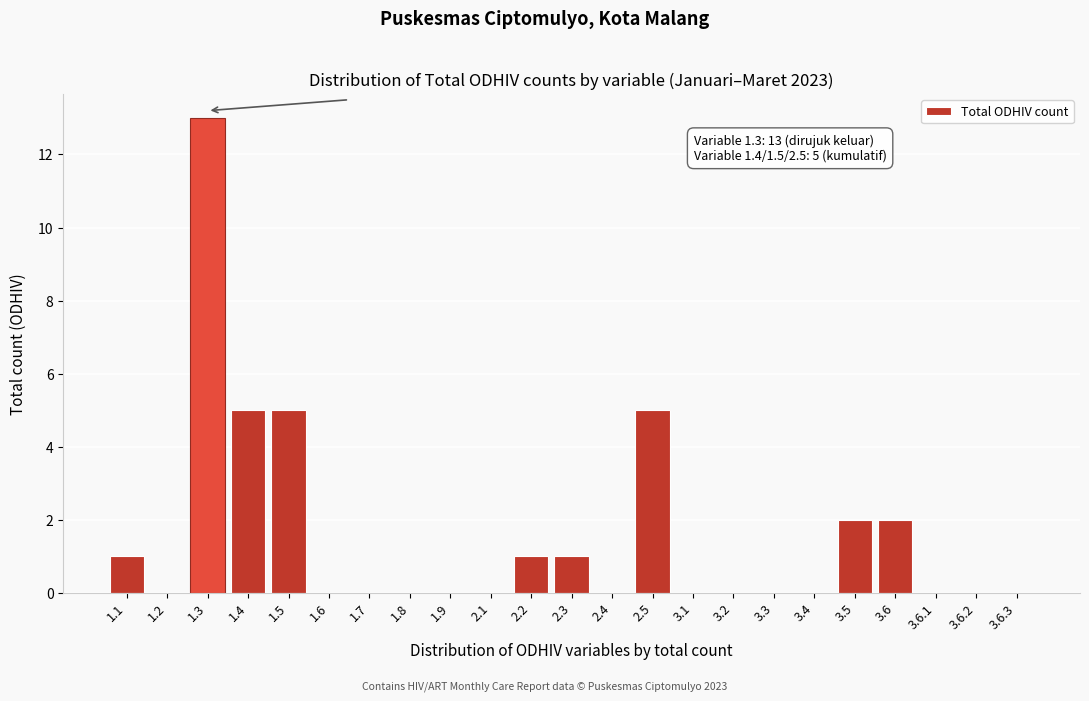

Reading left to right, what are all the values shown in this chart?

1.1=1	1.2=0	1.3=13	1.4=5	1.5=5	1.6=0	1.7=0	1.8=0	1.9=0	2.1=0	2.2=1	2.3=1	2.4=0	2.5=5	3.1=0	3.2=0	3.3=0	3.4=0	3.5=2	3.6=2	3.6.1=0	3.6.2=0	3.6.3=0